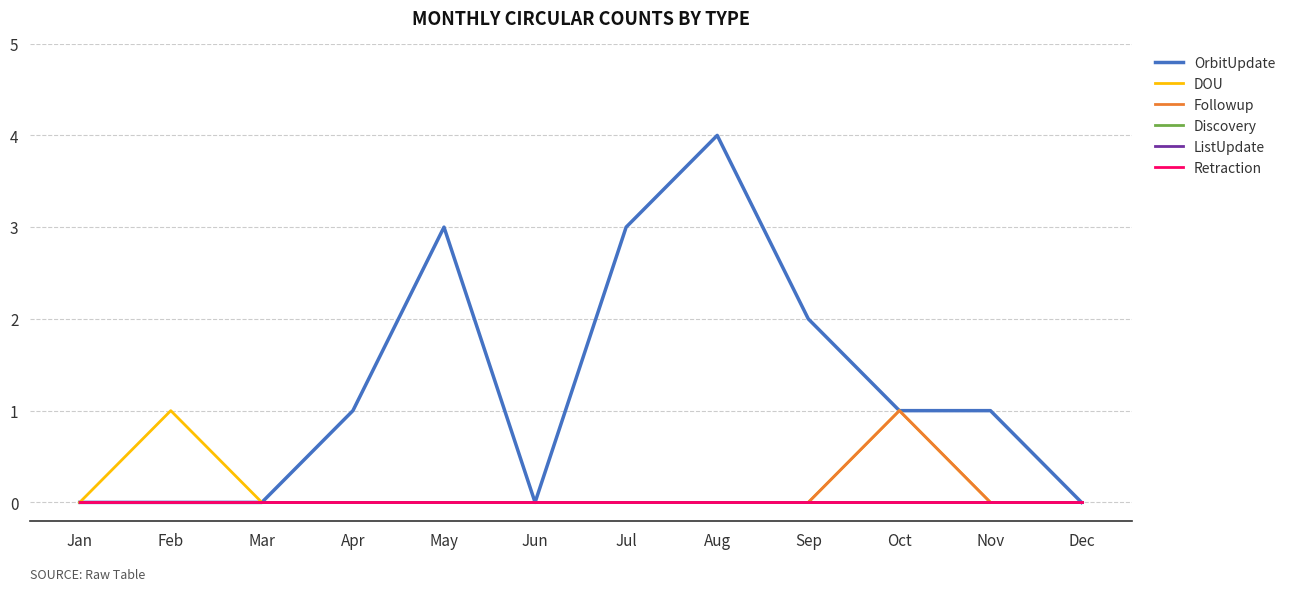

List the labels in order of OrbitUpdate value, largest first.

Aug, May, Jul, Sep, Apr, Oct, Nov, Jan, Feb, Mar, Jun, Dec